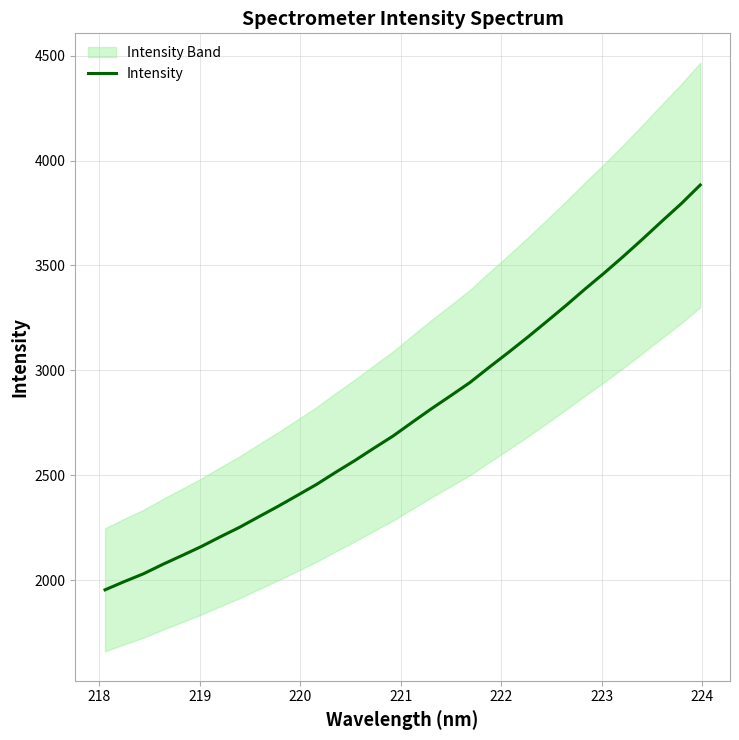

What is the difference between the maximum and minimum values?

1929.3